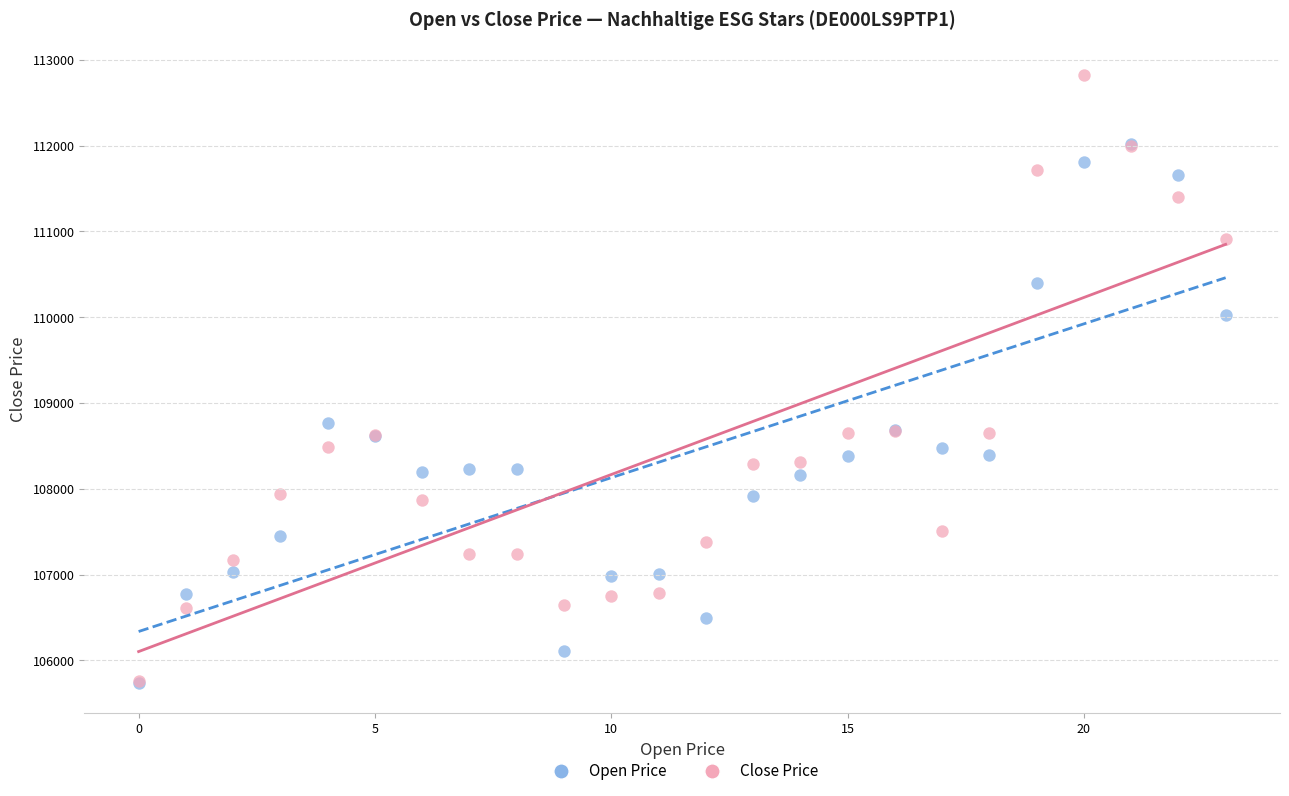

Across all series, what Y value is closest to 109277?

108772